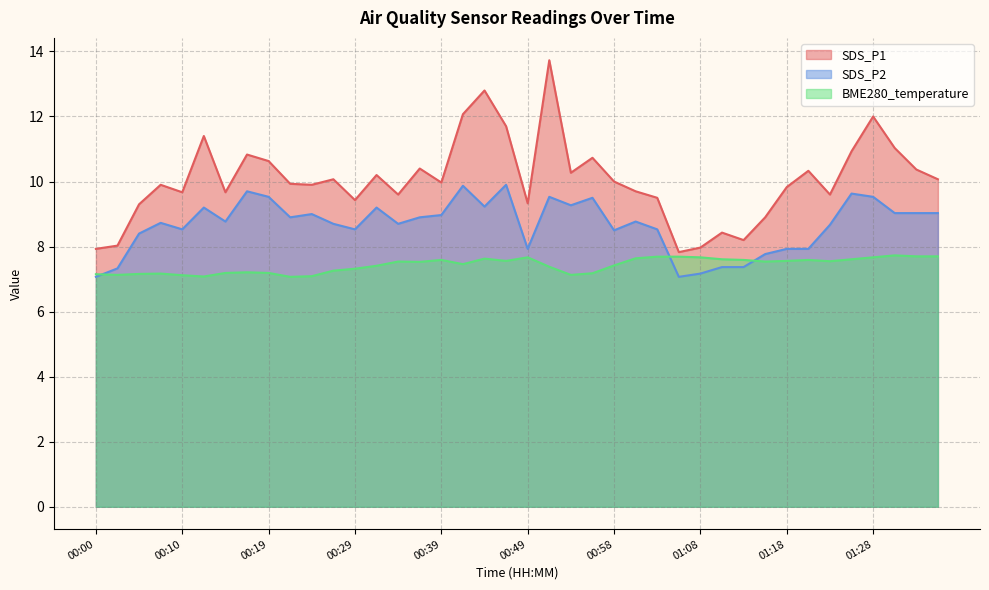

Rank the categories by SDS_P2 value from lowest to highest.

00:00, 01:06, 01:08, 00:02, 01:11, 01:13, 01:15, 00:49, 01:18, 01:20, 00:05, 00:58, 00:10, 00:29, 01:03, 01:23, 00:27, 00:34, 00:07, 00:15, 01:01, 00:22, 00:36, 00:39, 00:24, 01:30, 01:33, 01:35, 00:12, 00:32, 00:44, 00:54, 00:56, 00:19, 00:51, 01:28, 01:25, 00:17, 00:41, 00:46